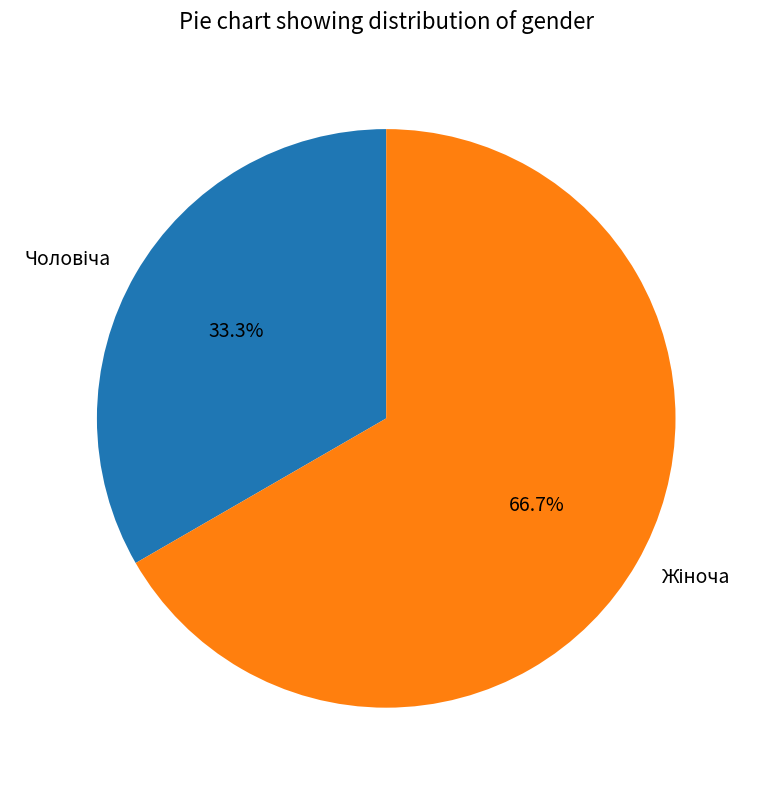

Is there any slice that represents more than half of the pie?

Yes